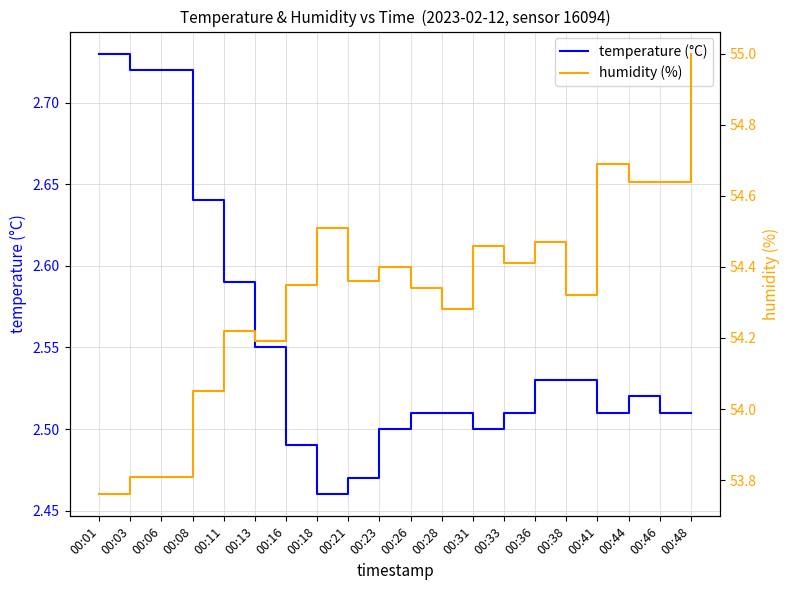

At which category does humidity (%) reach its first local valley?

00:13